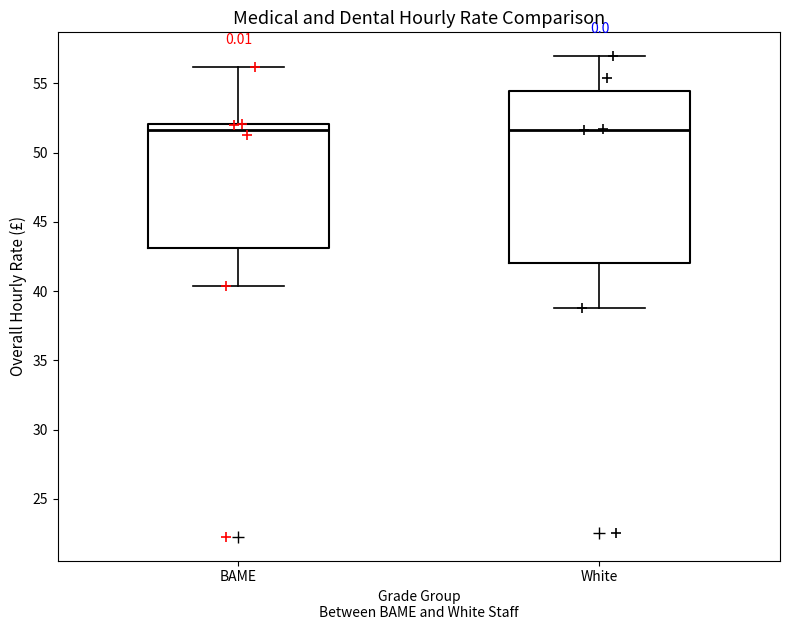

Where is the upper edge of the box for BAME on the y-axis? The values are not printed on the chart, so give them approximately, as read against the axis.

52.0